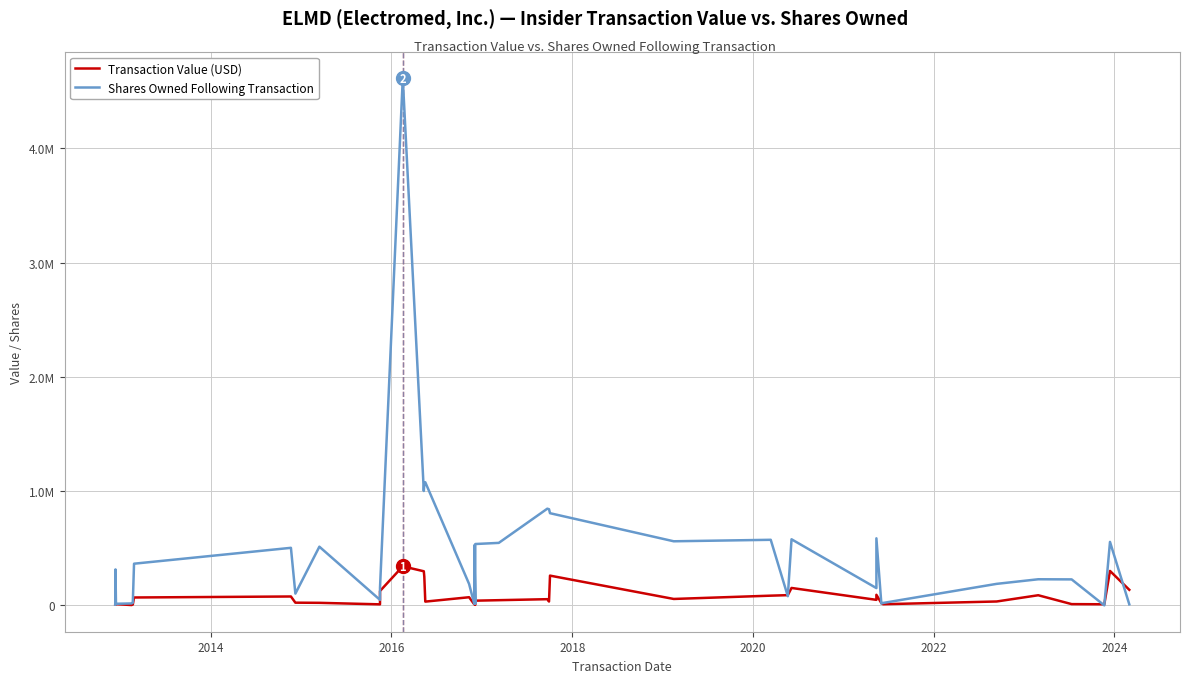

What is the maximum value shown in the chart?

4613511